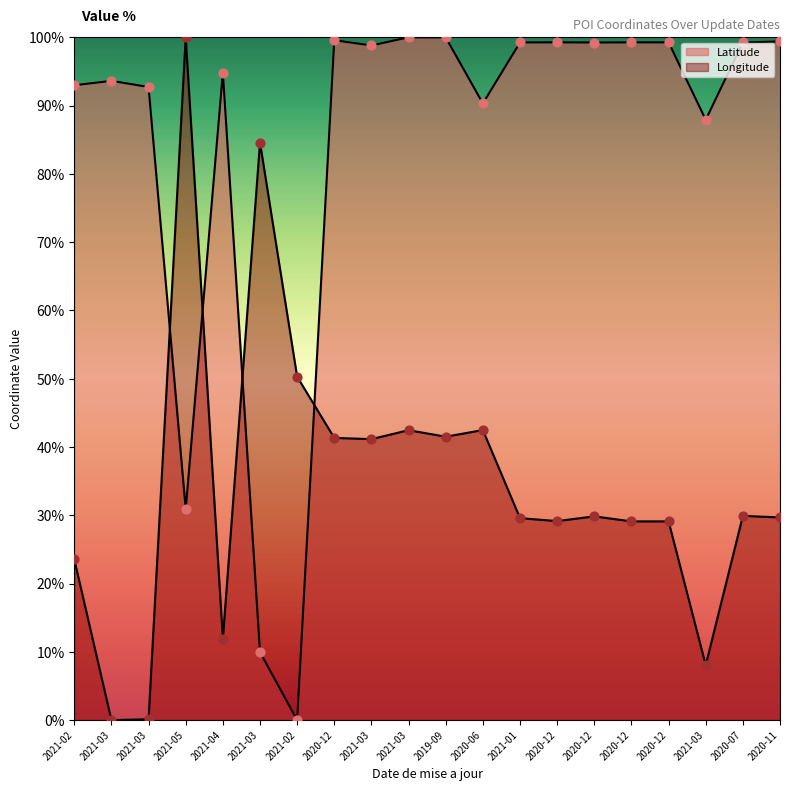

At how many categories does at least one series exceed 13?

20